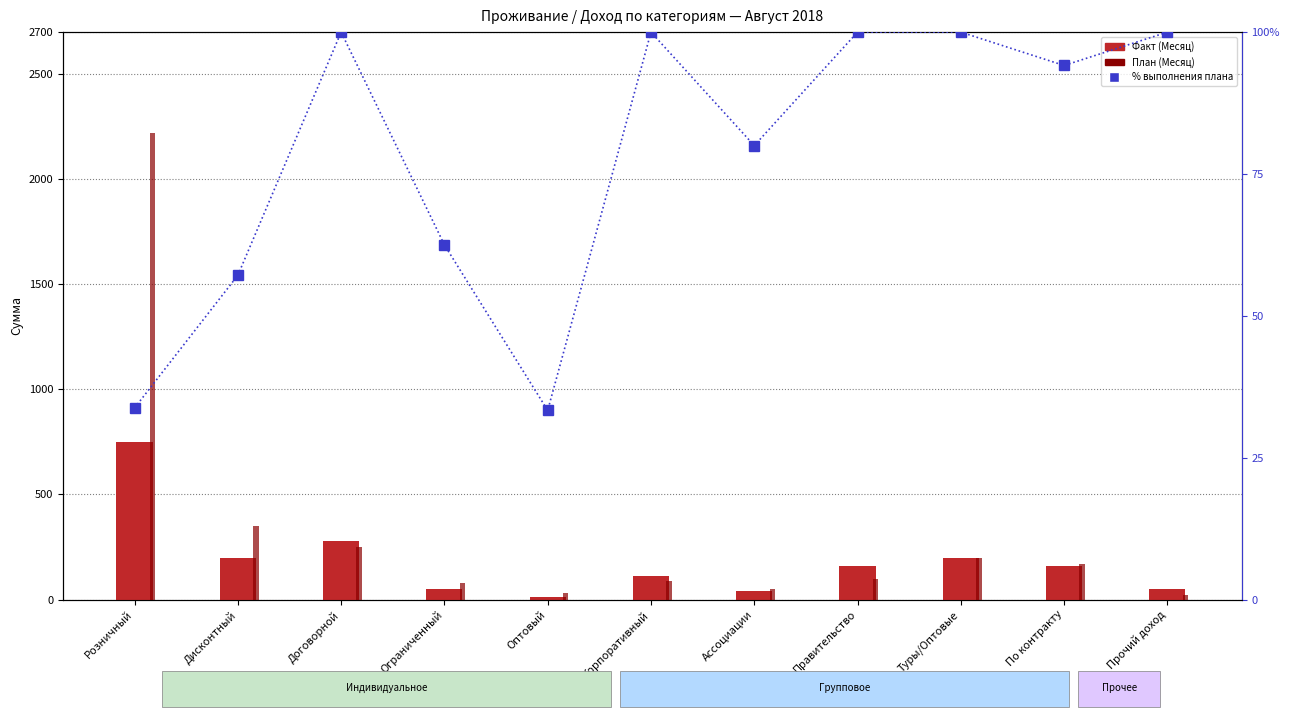

Which category has the highest value across all series?

Розничный